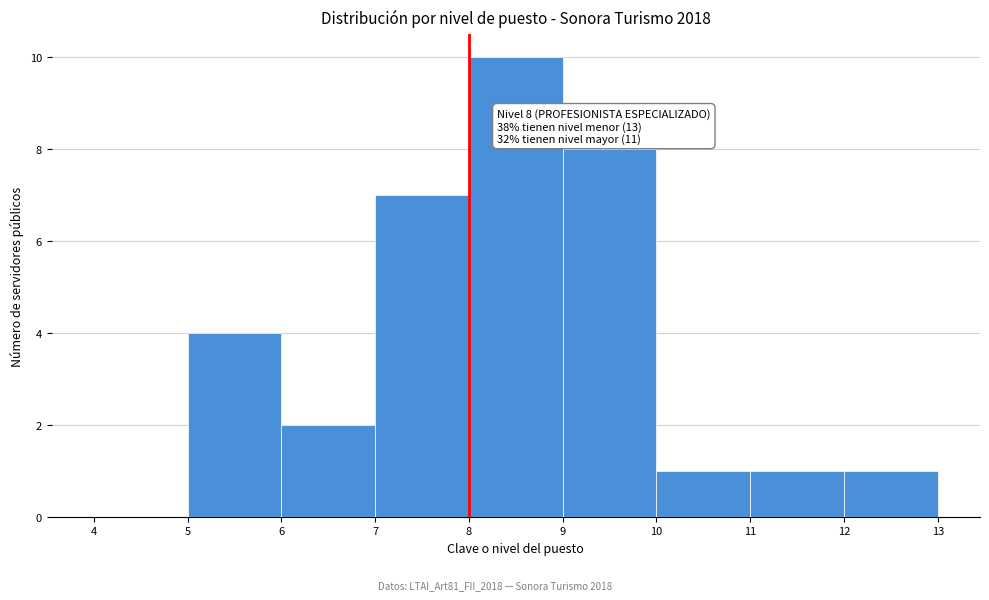

Which range on the x-axis has the tallest bar?

8 to 9